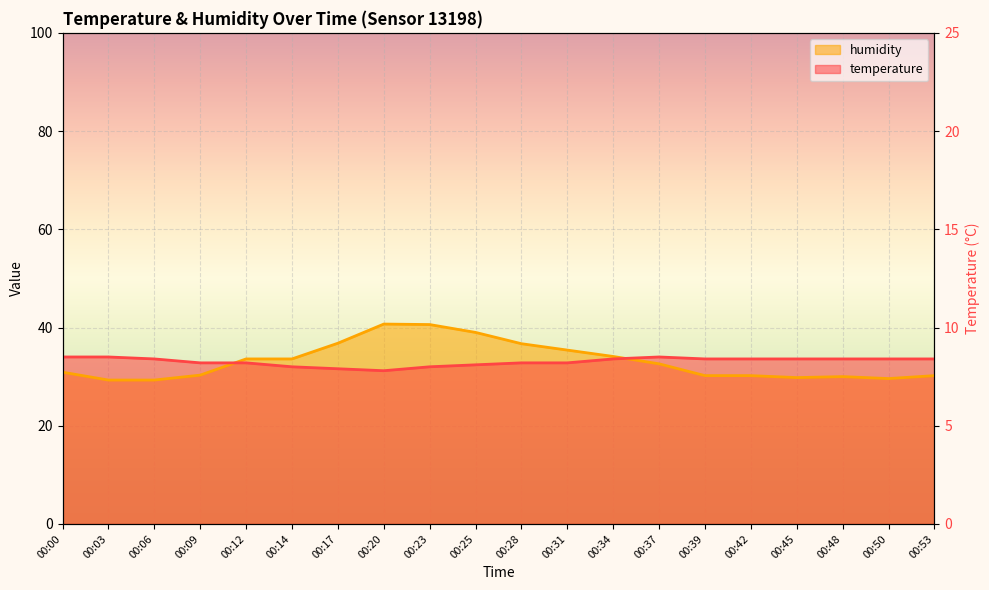

What is the difference between the highest and lowest values at 00:14?

1.6